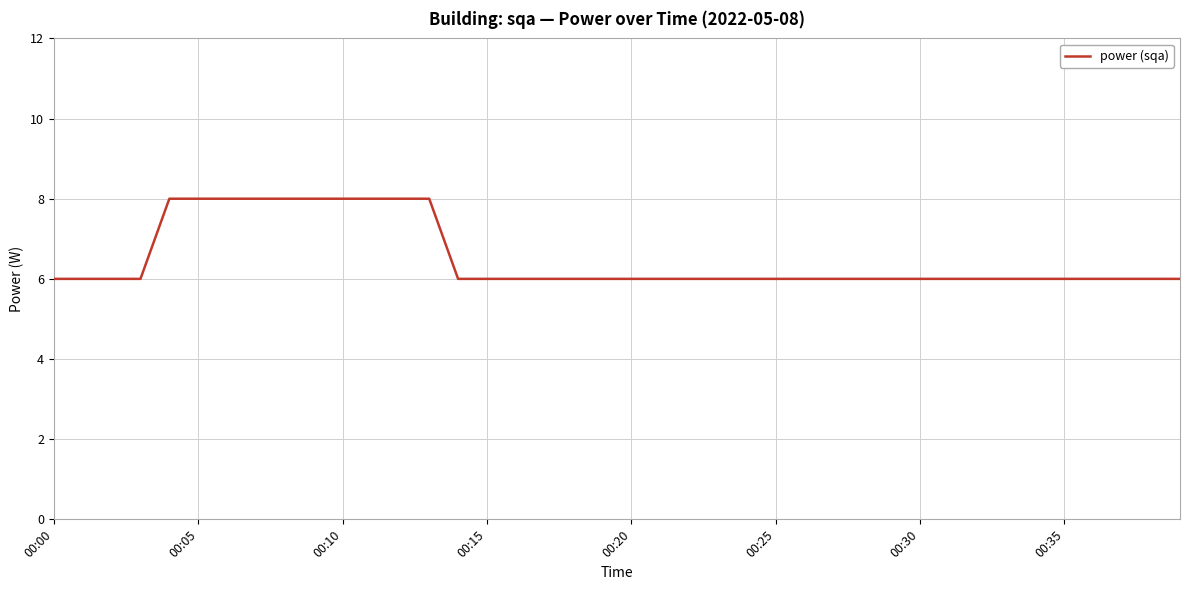

How many lines are shown in the chart?

1